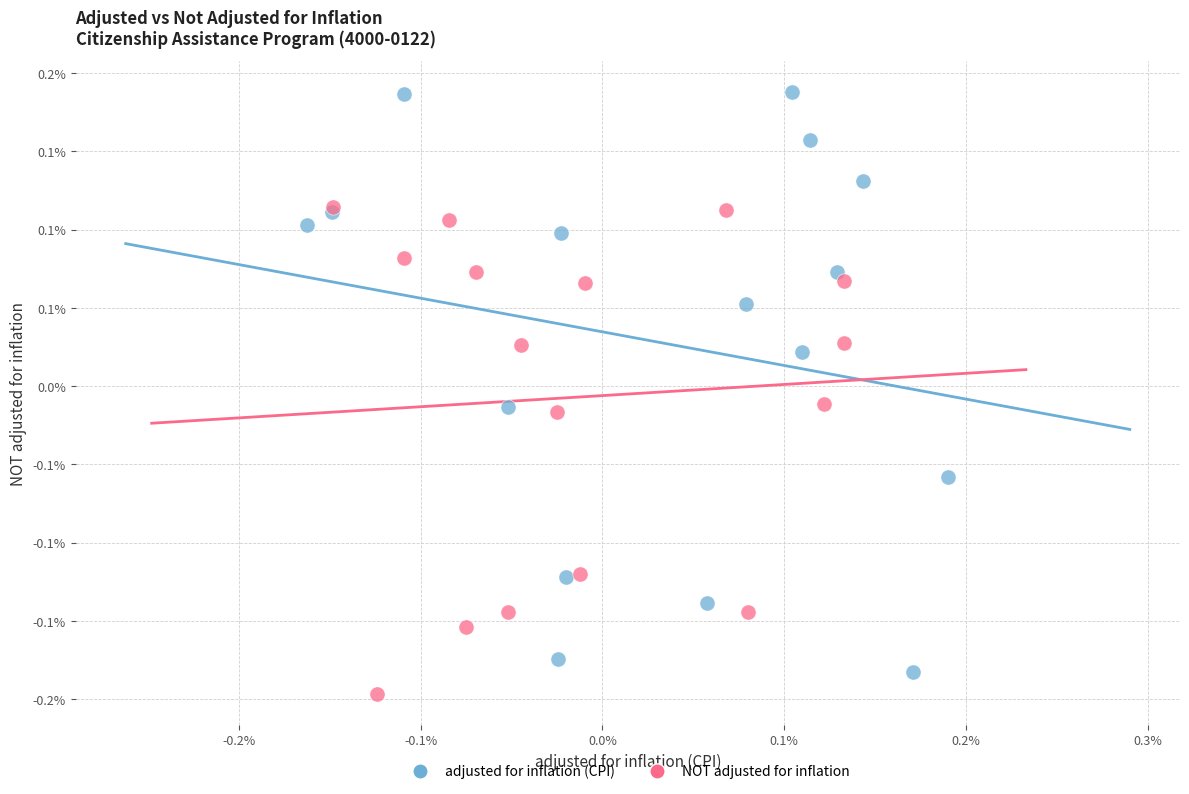

What are all the series names shown in the legend?

adjusted for inflation (CPI), NOT adjusted for inflation